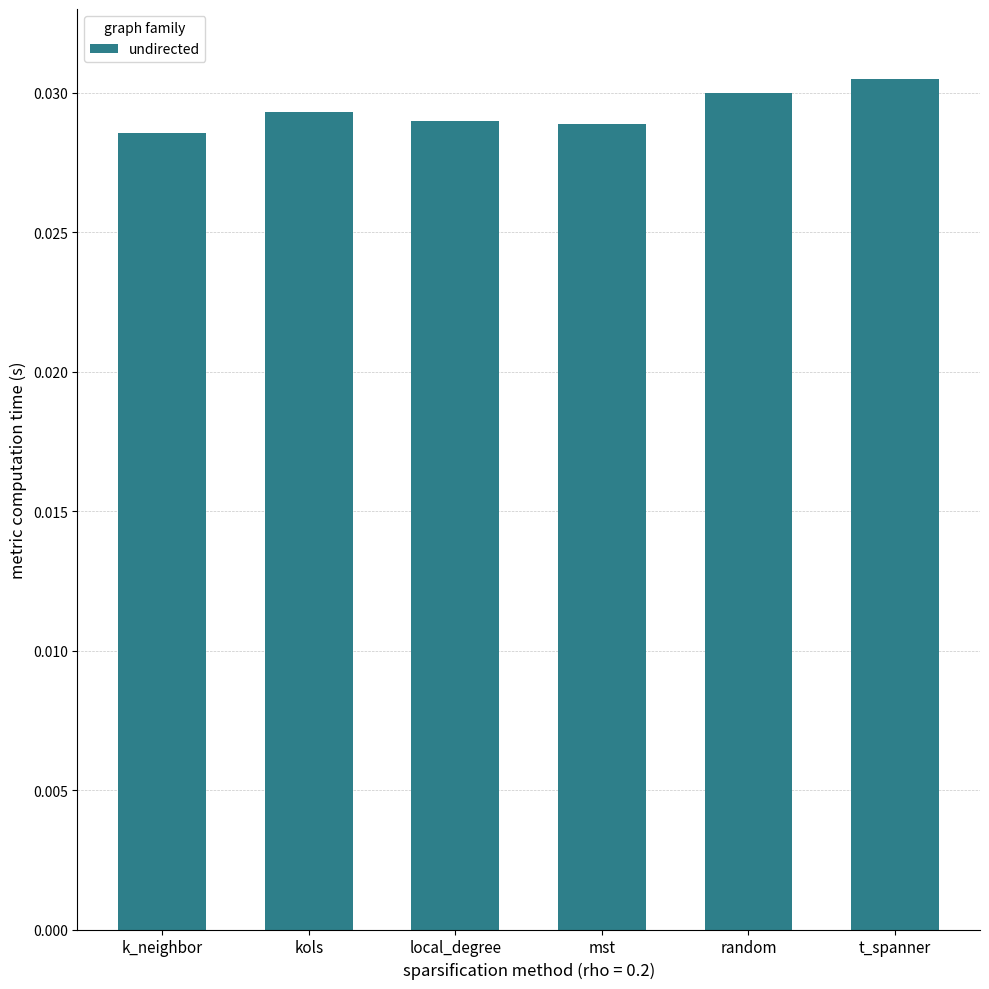

Count the number of data series in this chart.

1